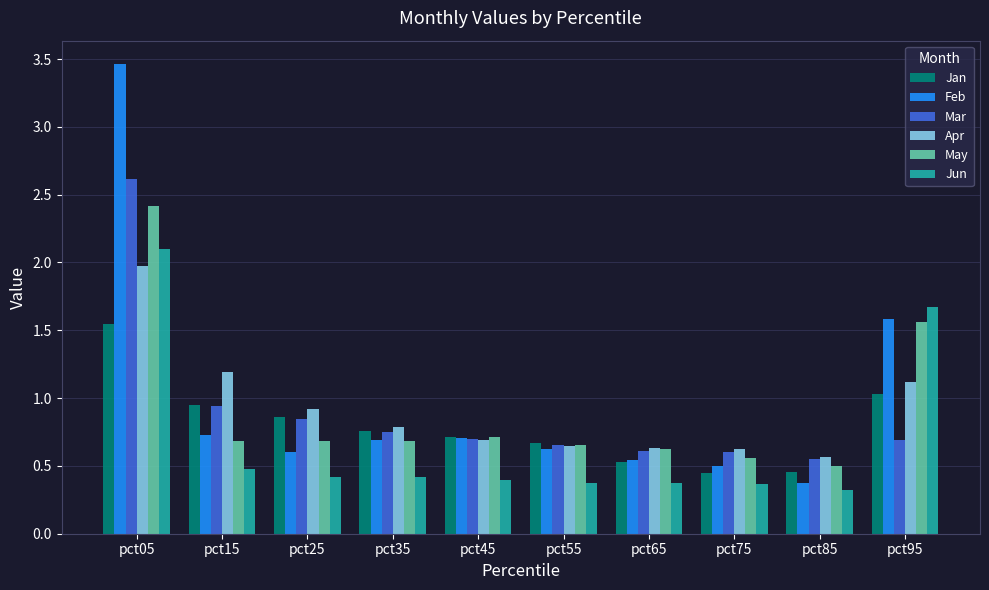

What is the highest value of the Mar series?

2.6